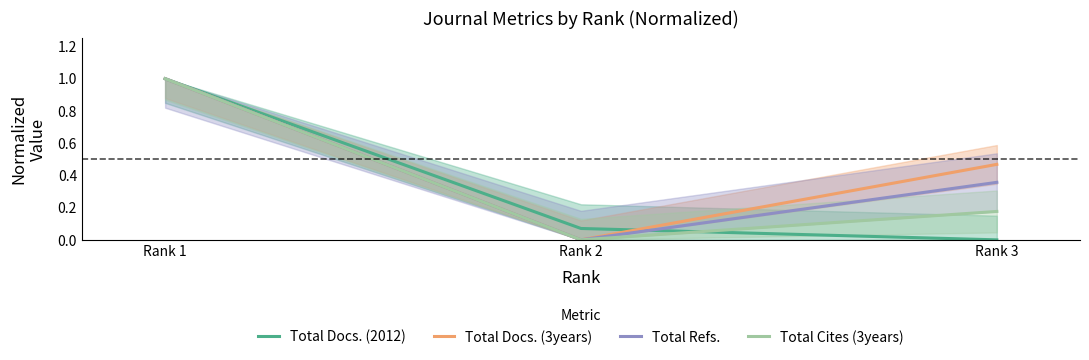

What is the value of the Total Cites (3years) point at the 3rd from the left?

0.2